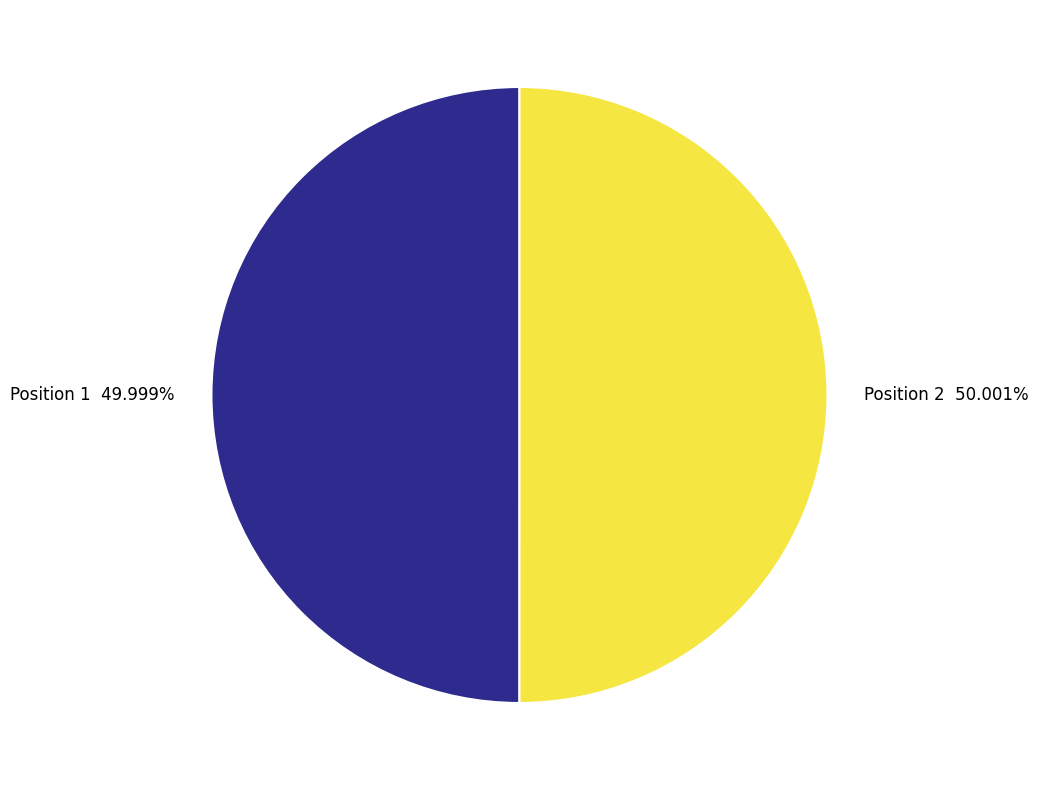

Count the number of slices in the pie.

2